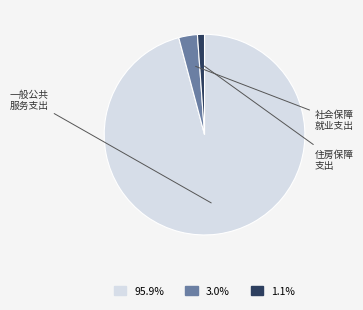

Is there any slice that represents more than half of the pie?

Yes